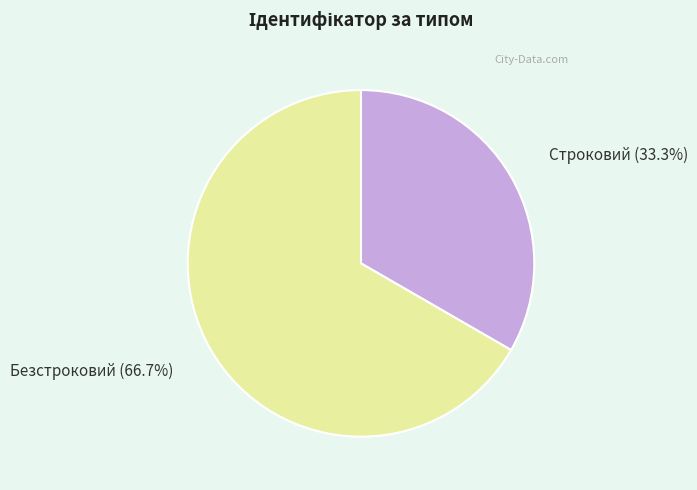

Which category has the biggest portion of the pie?

Безстроковий